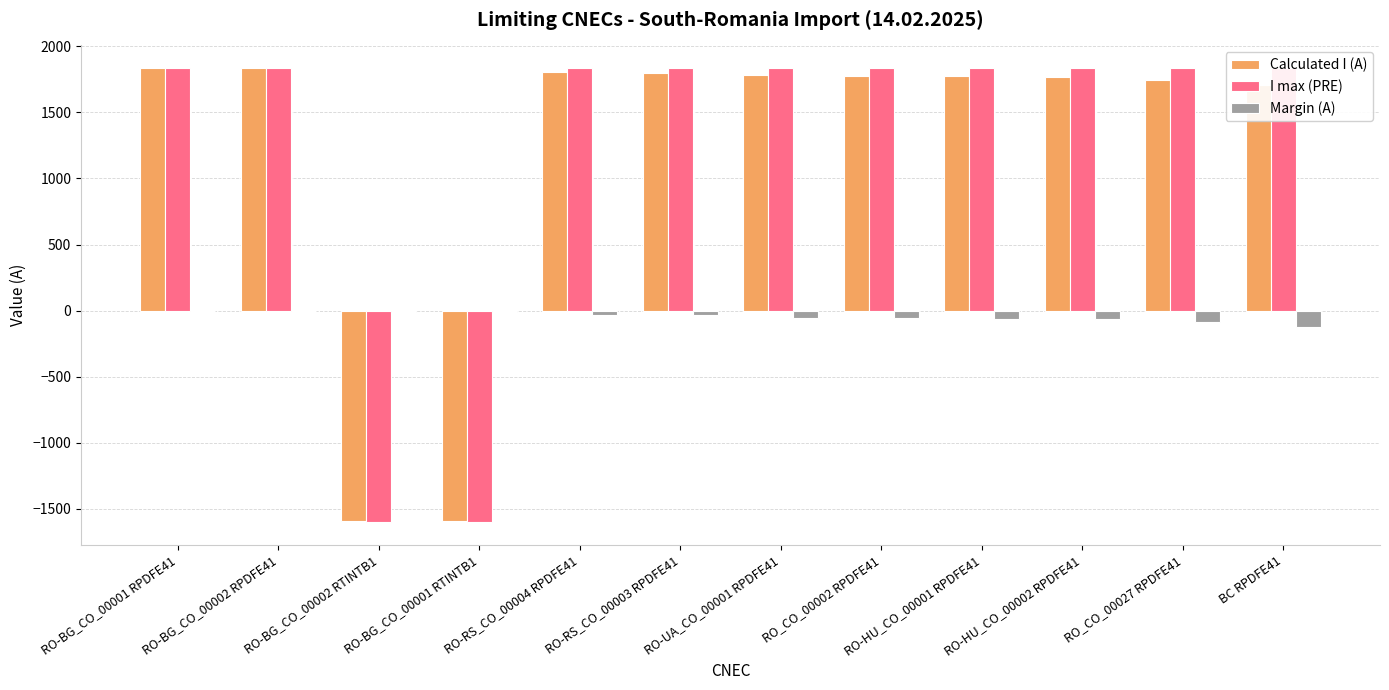

Count the number of categories in the chart.

12